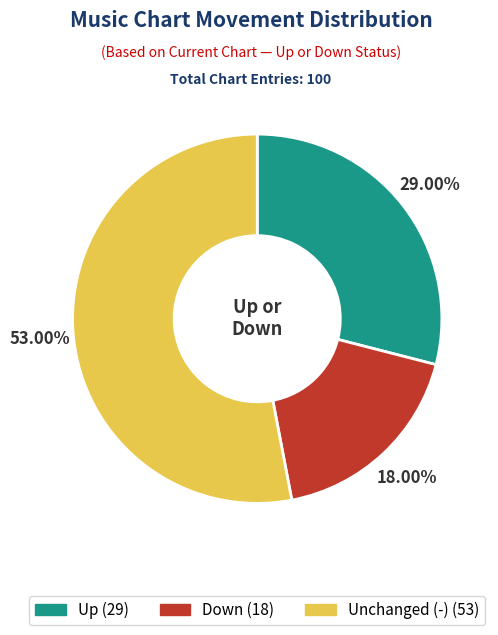

To the nearest percent, what is the average slice percentage?

33%